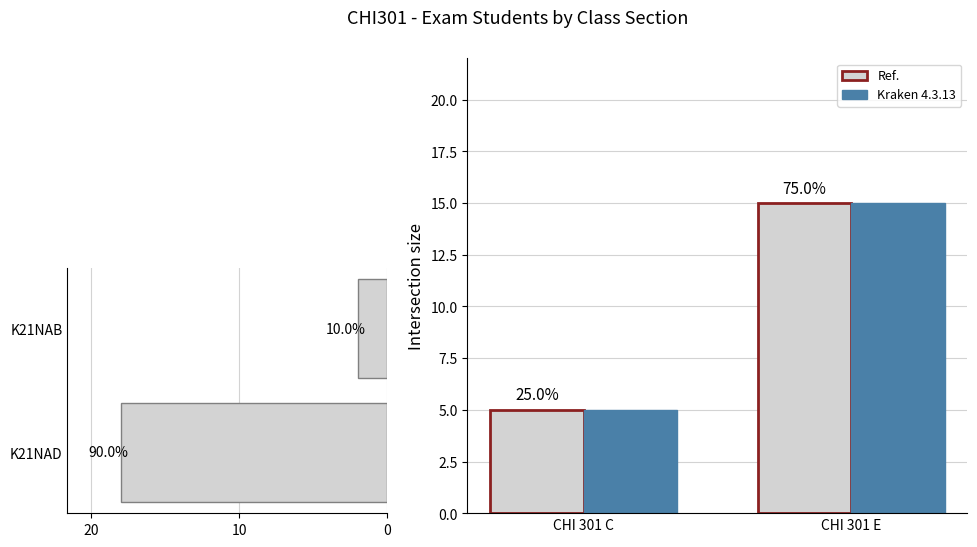

What are all the series names shown in the legend?

Ref., Kraken 4.3.13